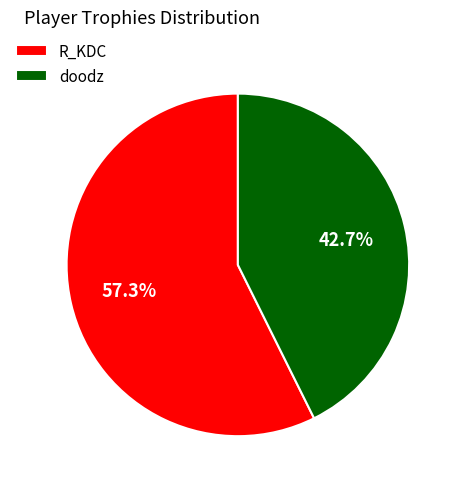

Which category accounts for the majority?

R_KDC